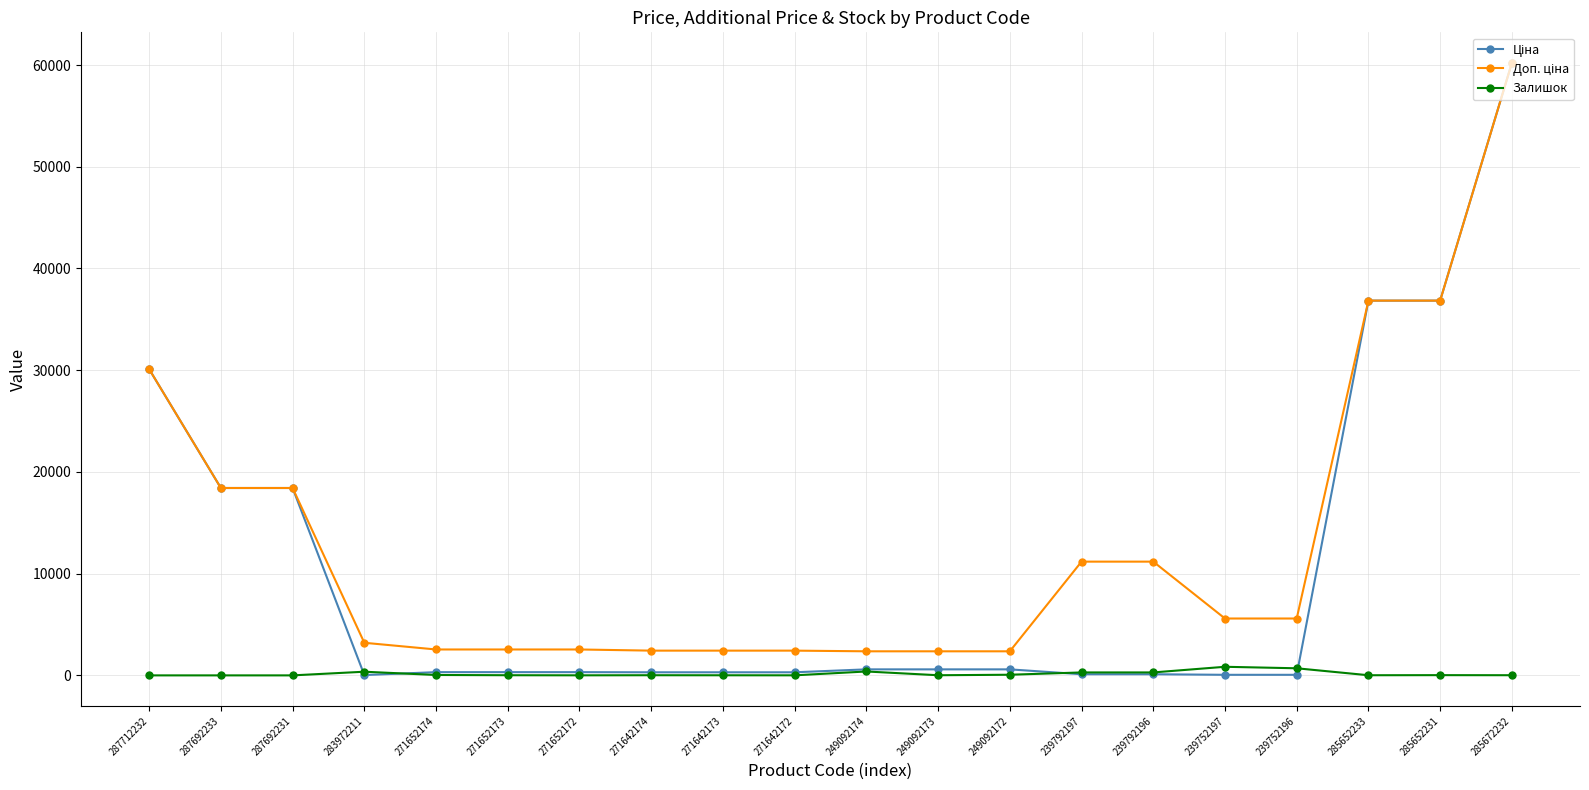

What is the difference between the maximum and minimum values in the Залишок series?

845.0